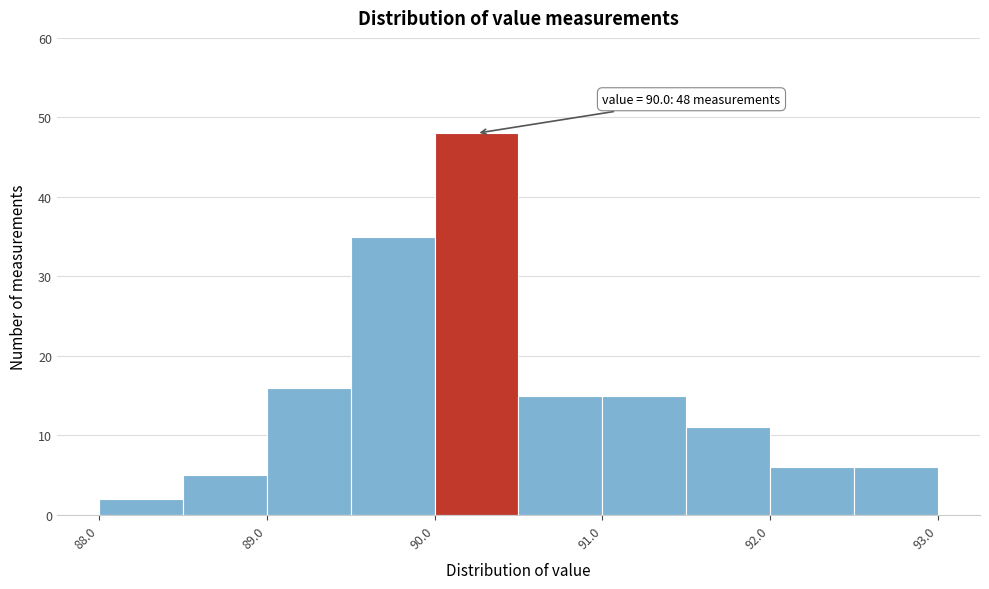

Which range on the x-axis has the tallest bar?

90.0 to 90.5